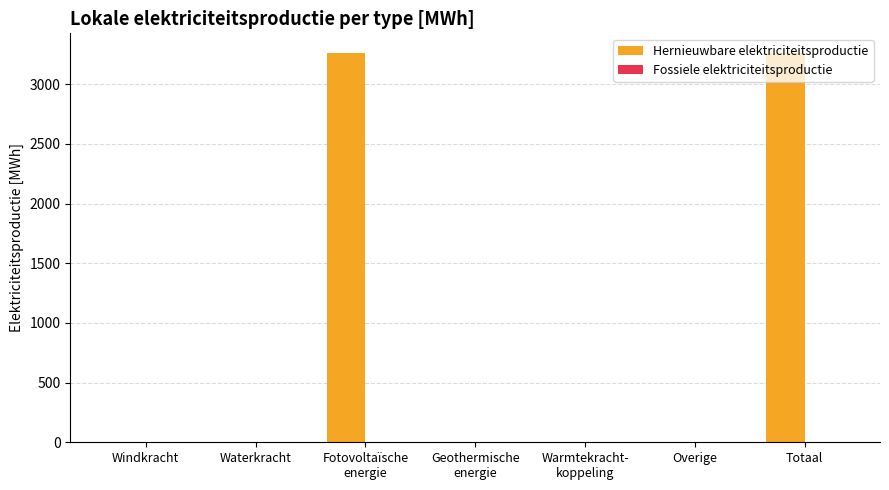

Are the bars horizontal?

No